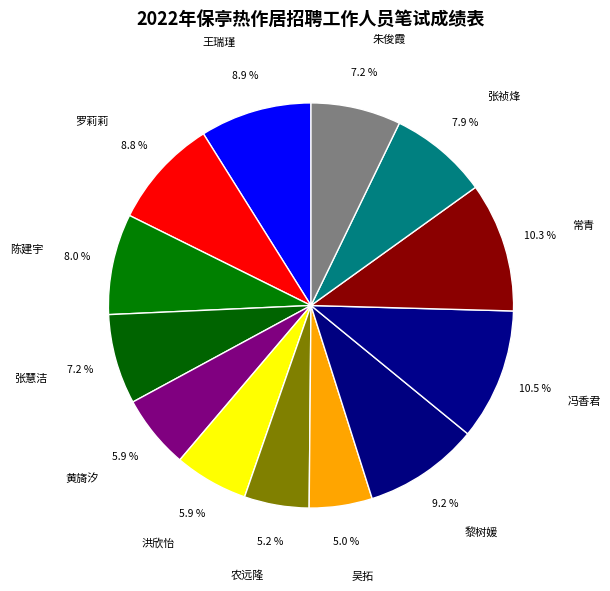

Is there a majority slice in this chart?

No